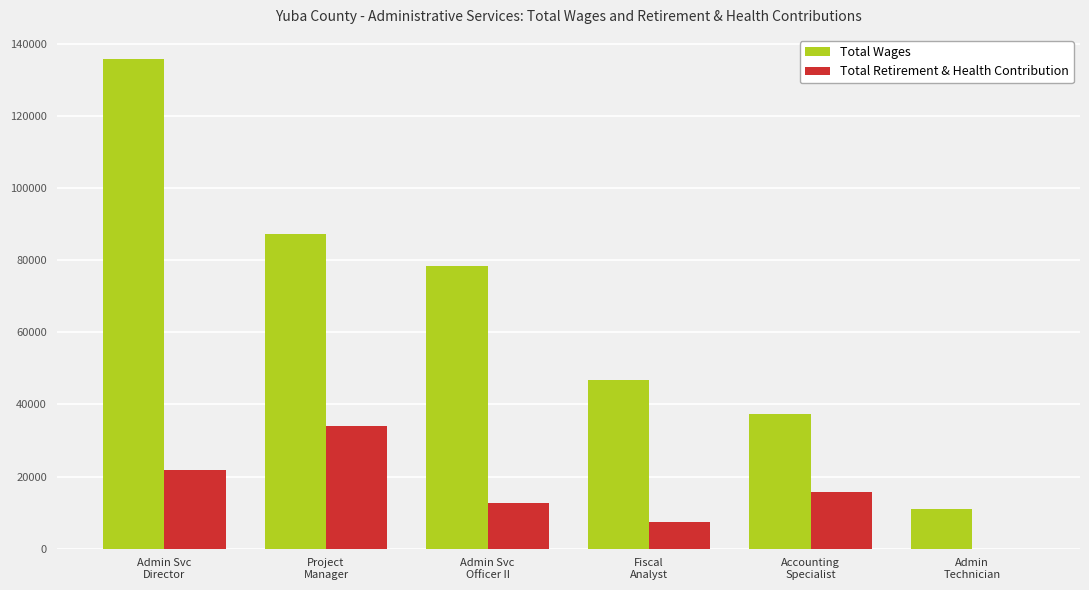

At which category does the chart reach its peak across all series?

Admin Svc
Director